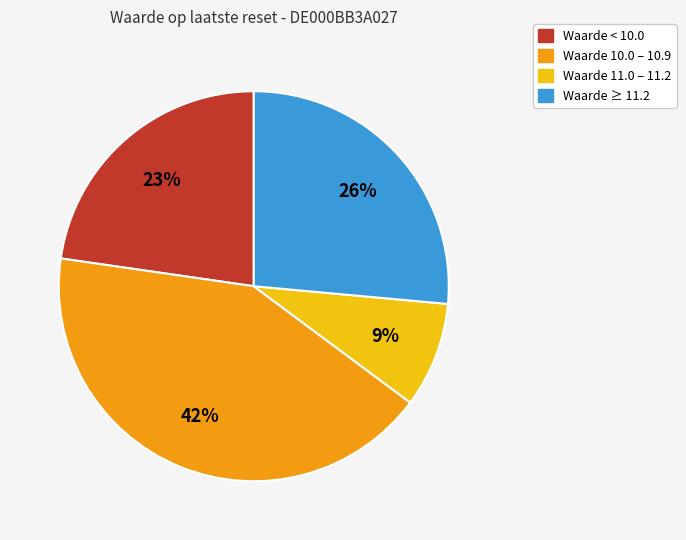

Is there any slice that represents more than half of the pie?

No